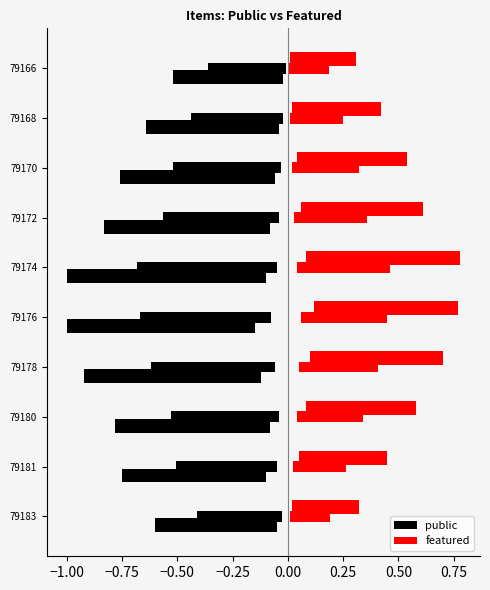

How many groups of bars are there?

10